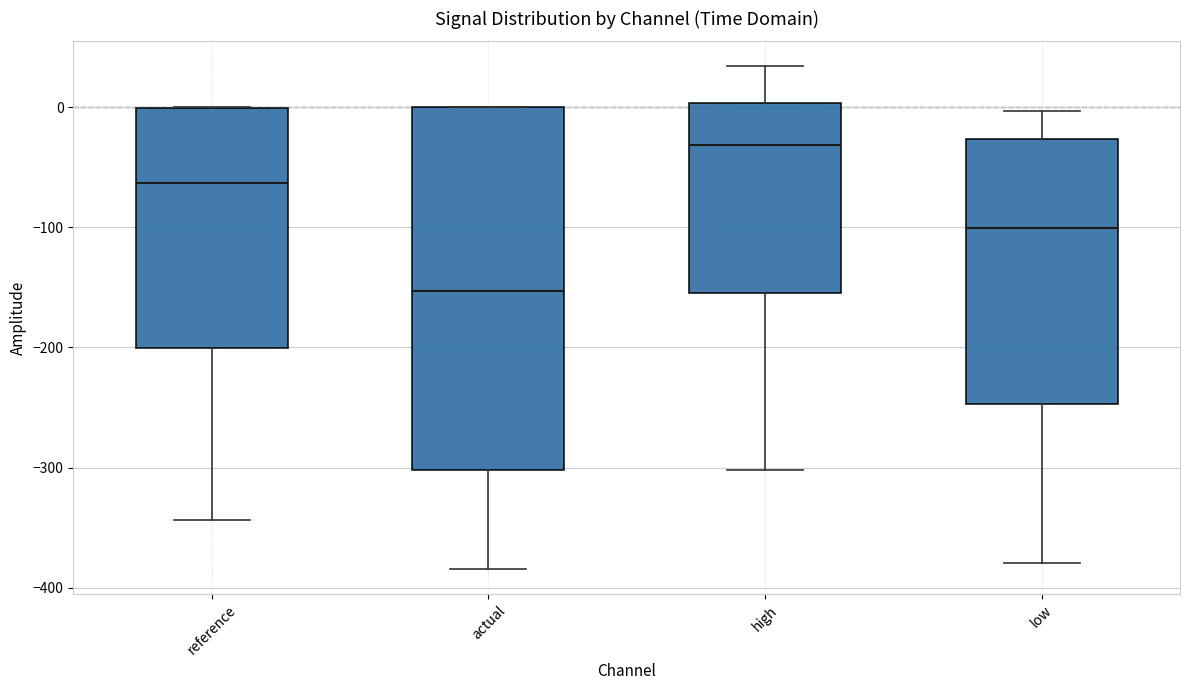

Which box is the tallest, from its lower edge to its upper edge?

actual